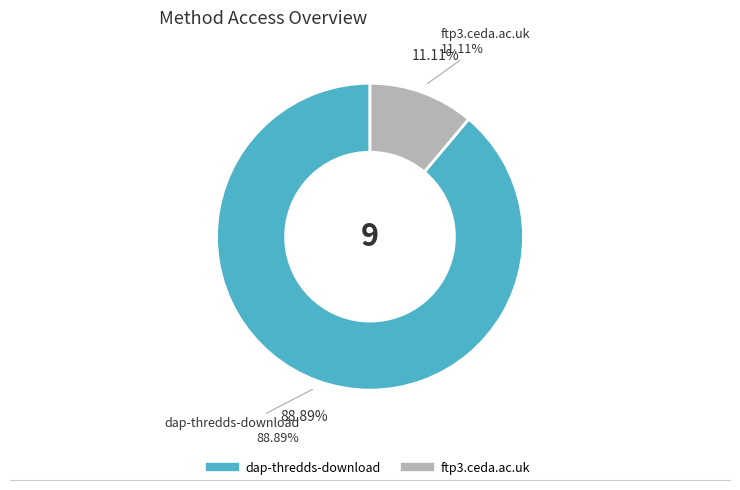

What is the smallest slice in the pie chart?

ftp3.ceda.ac.uk